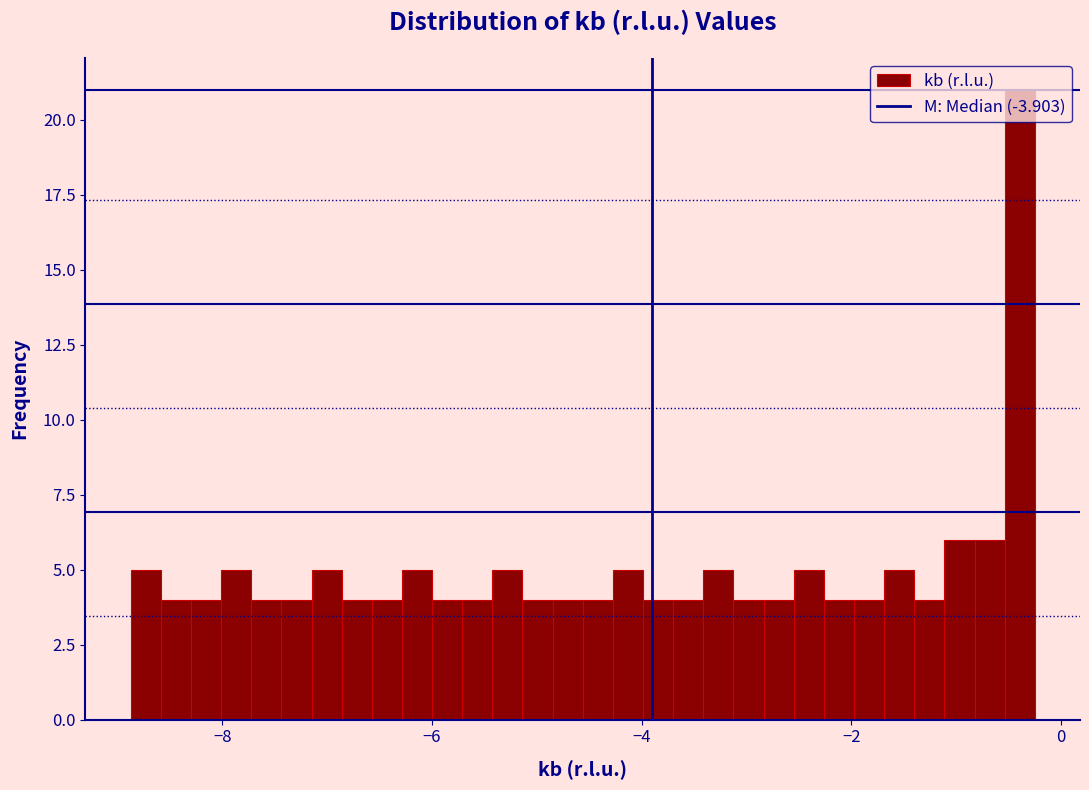

Around what value on the x-axis is the tallest bar? Give the approximate position of its centre, as read against the axis.

-0.4